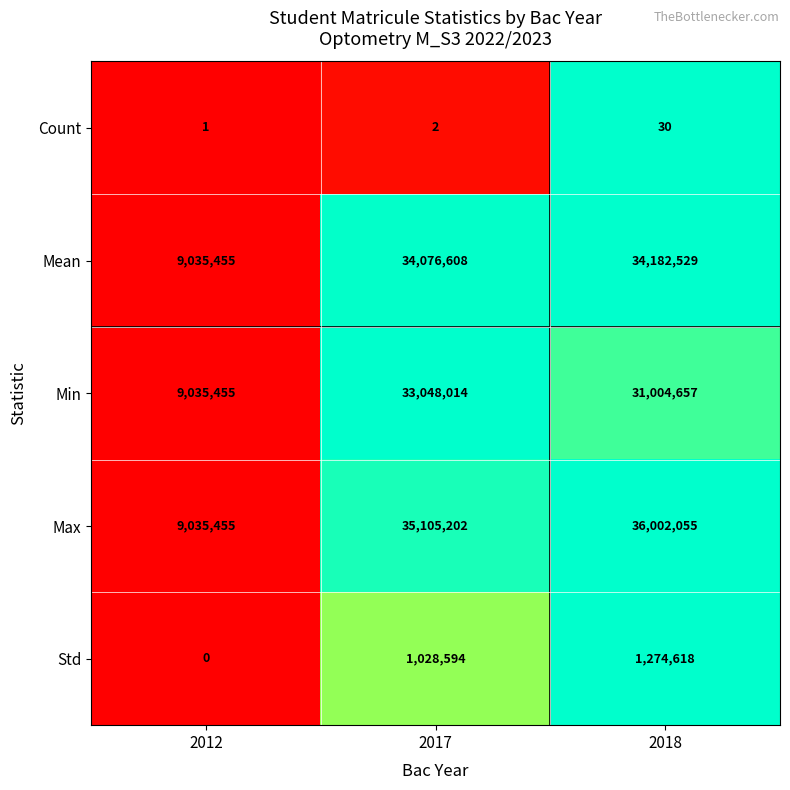

Which label corresponds to the smallest value in the chart?

2012